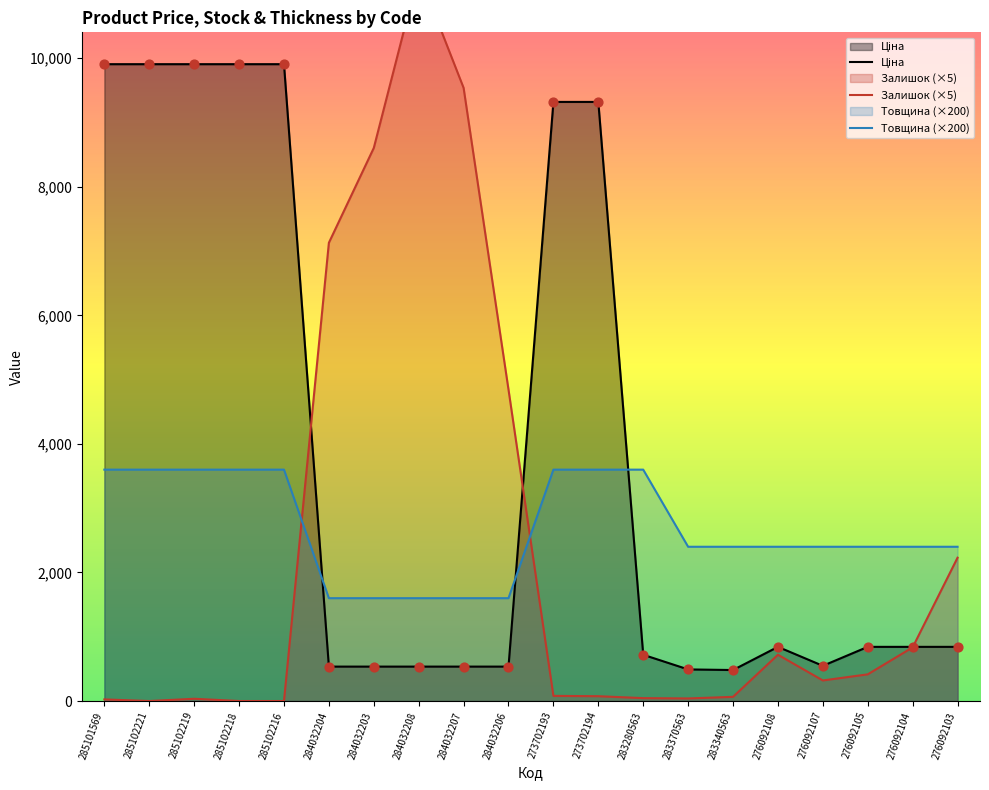

Is the value of Товщина at 276092108 greater than the value of Ціна at 273702194?

No